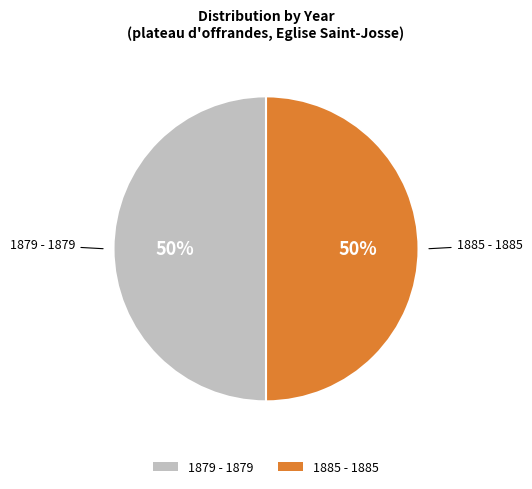

To the nearest percent, what percentage of the pie is 1885 - 1885?

50%